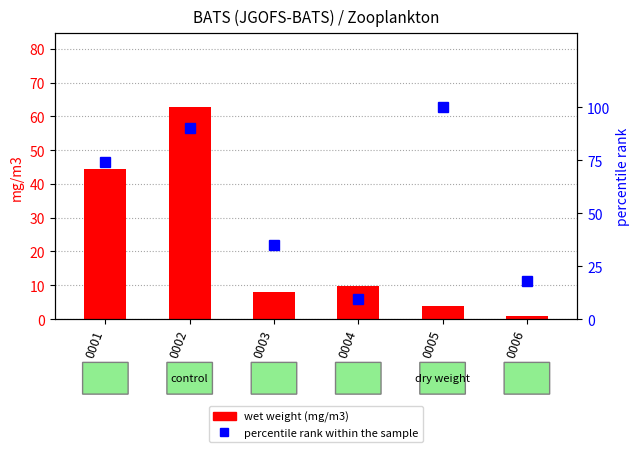

Which series has the widest spread of values?

percentile rank within the sample